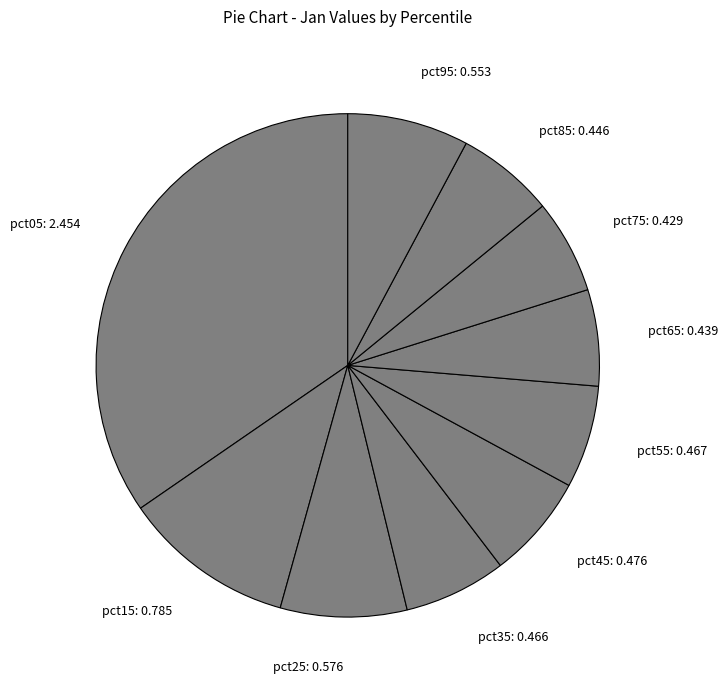

Does any single category account for the majority?

No